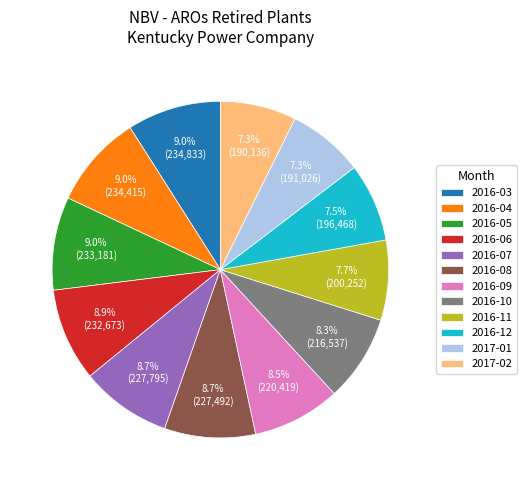

Is 2016-07 the majority of the pie?

No